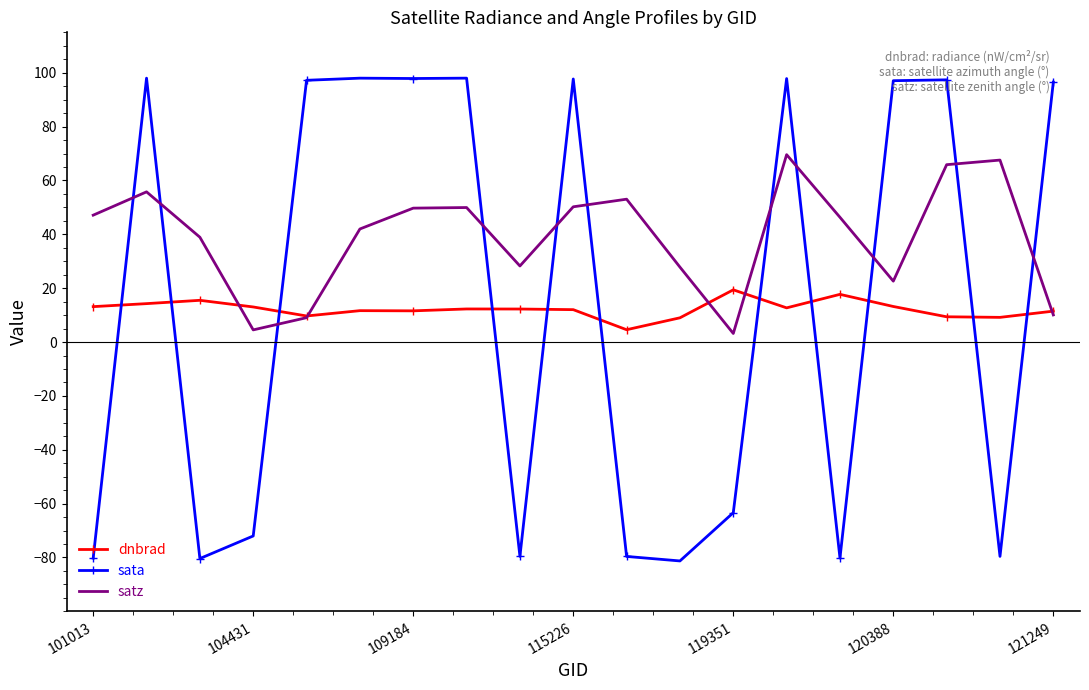

List the series in order of their peak value, lowest first.

dnbrad, satz, sata